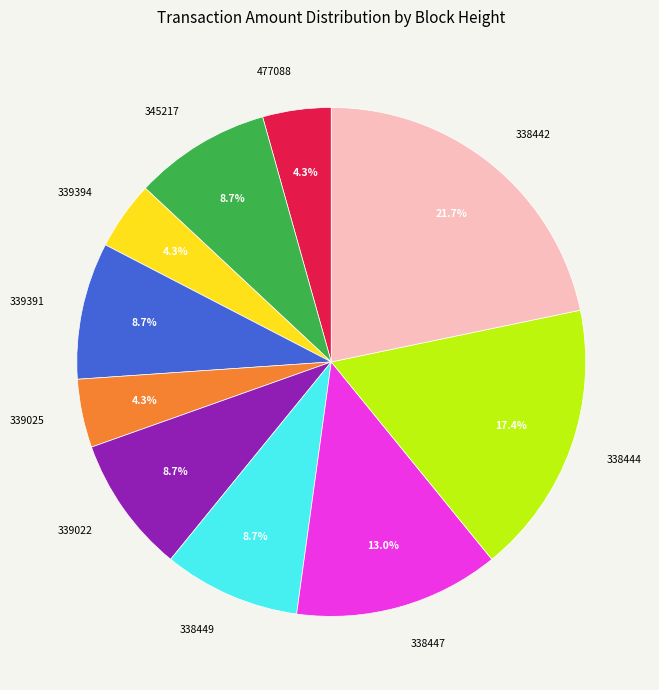

Does 338444 account for over 50% of the chart?

No